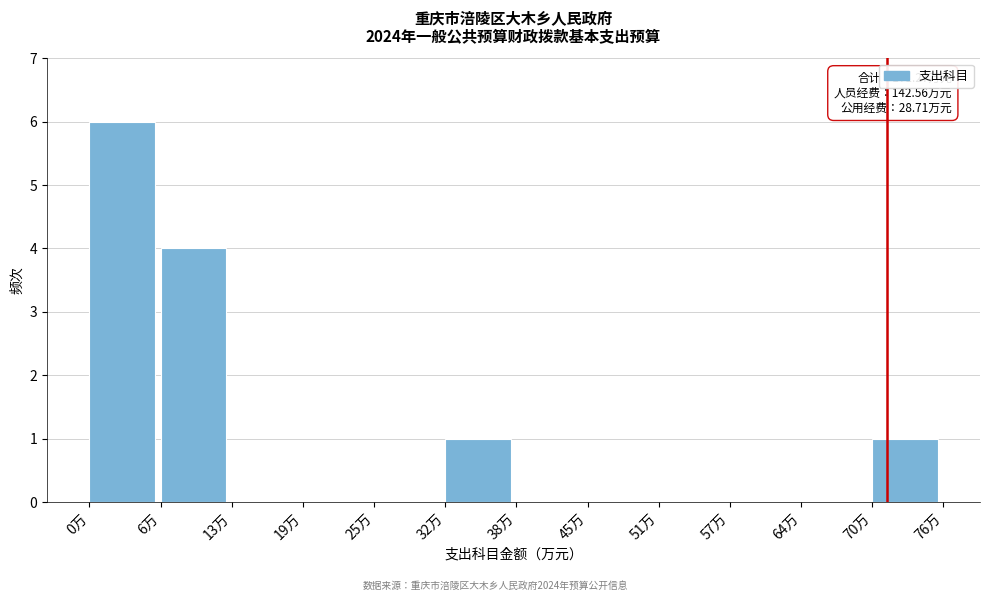

Which range on the x-axis has the tallest bar?

0 to 6